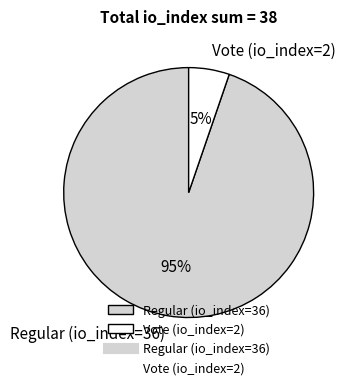

Is there a majority slice in this chart?

Yes